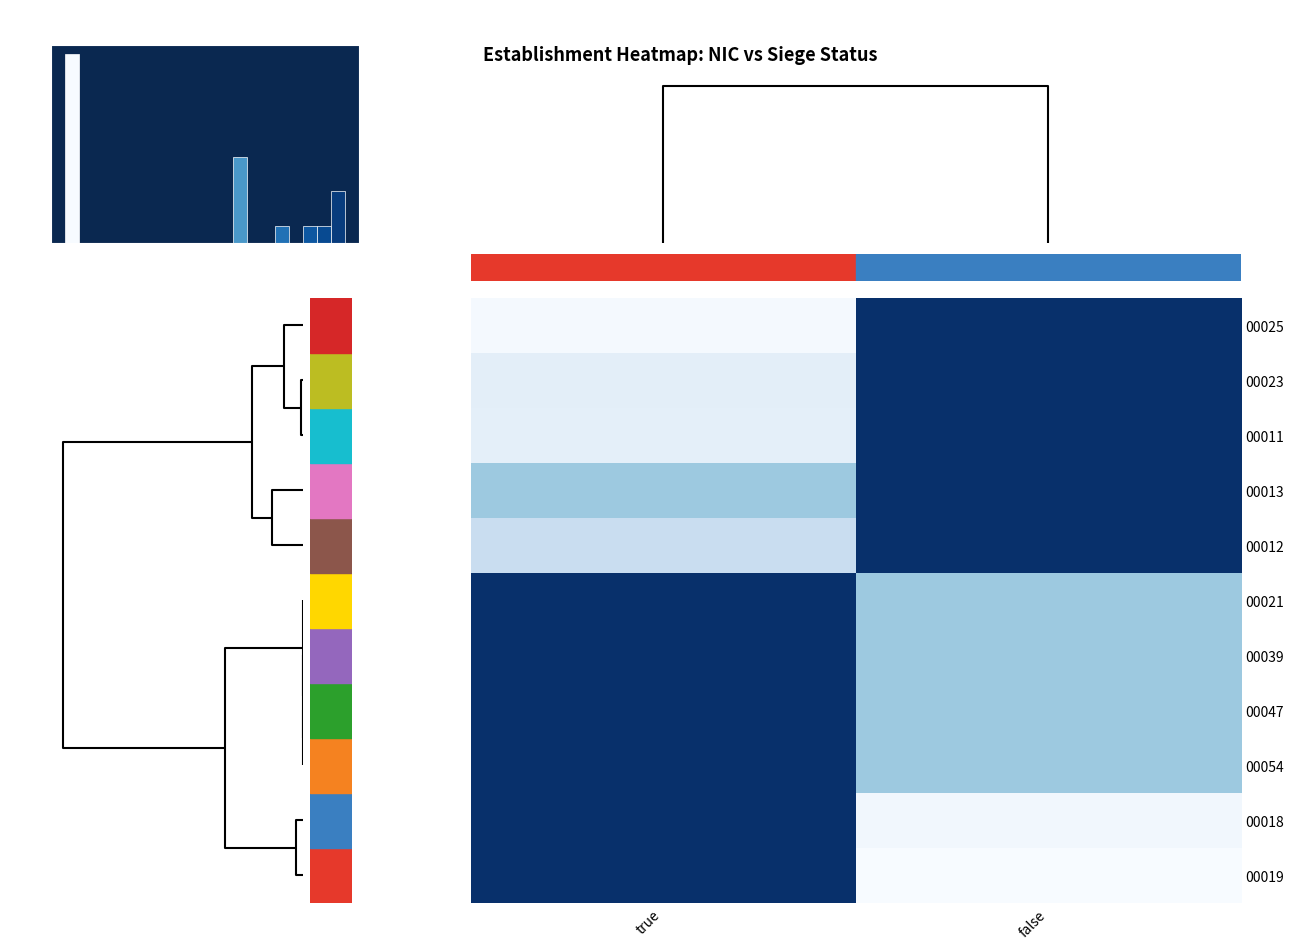

Which series has the largest range (max minus min)?

00019